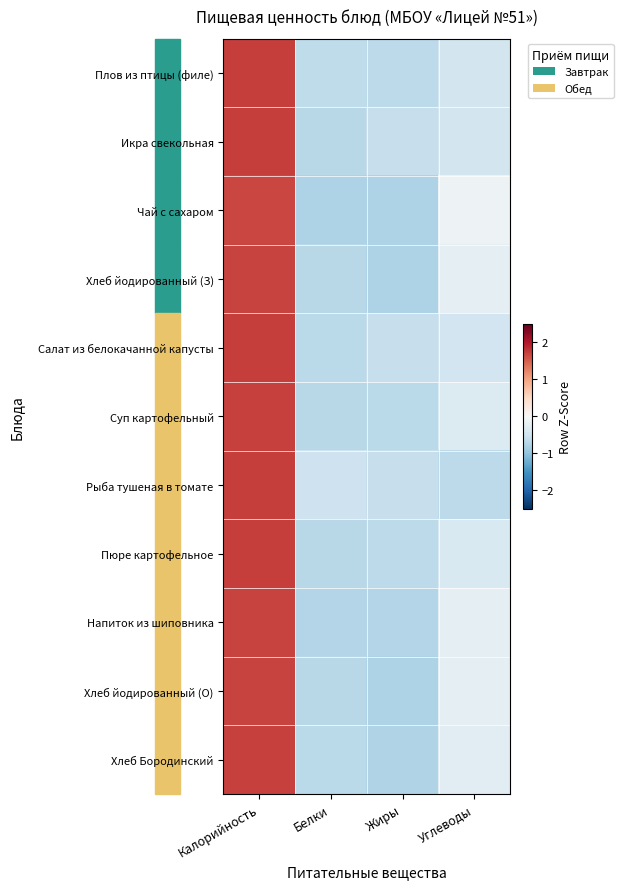

What is the greatest value displayed?

1.7